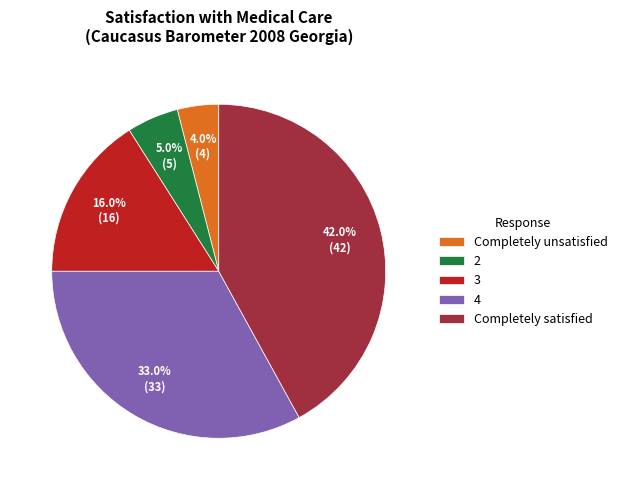

To the nearest percent, what is the average slice percentage?

20%